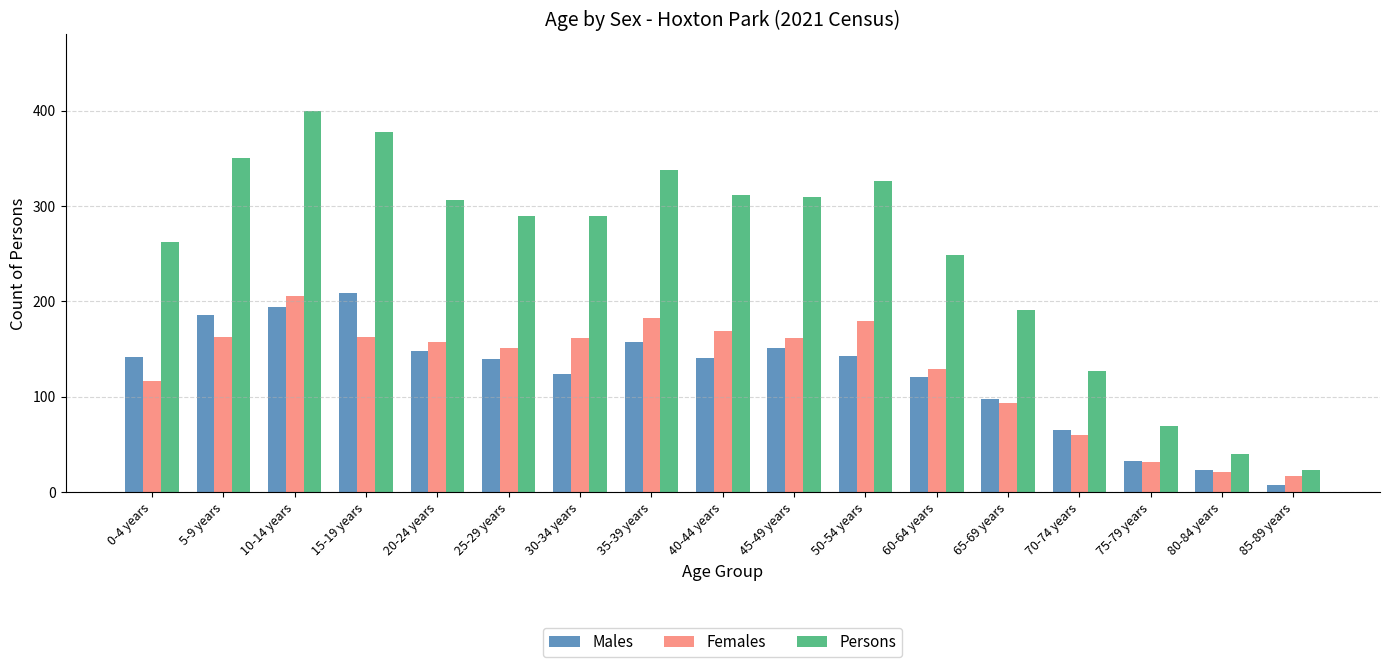

What is the difference between the Persons values at 35-39 years and 60-64 years?

90